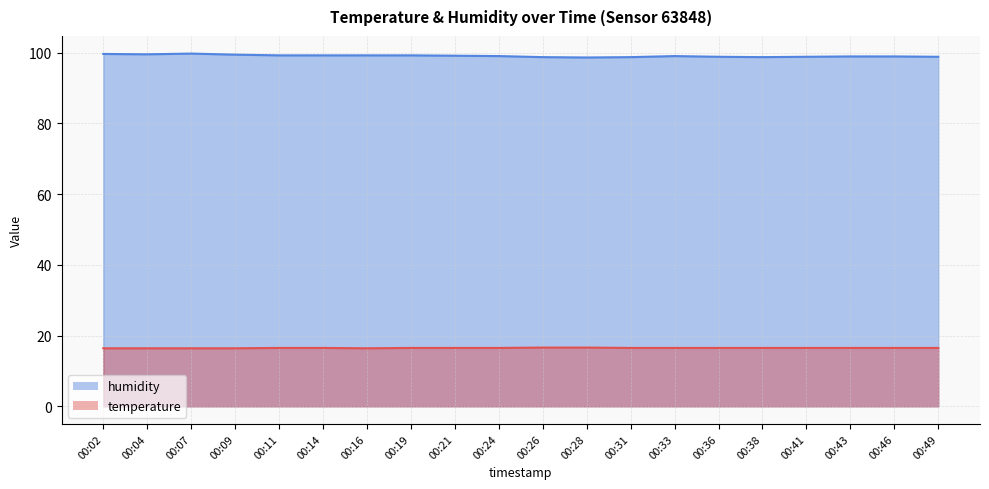

At which category is the sum across all series the highest?

00:07